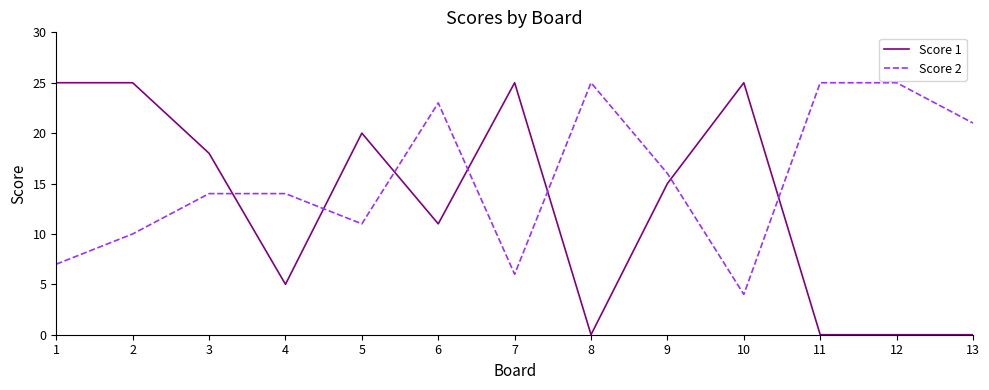

What is the total value across all series at 4?

19